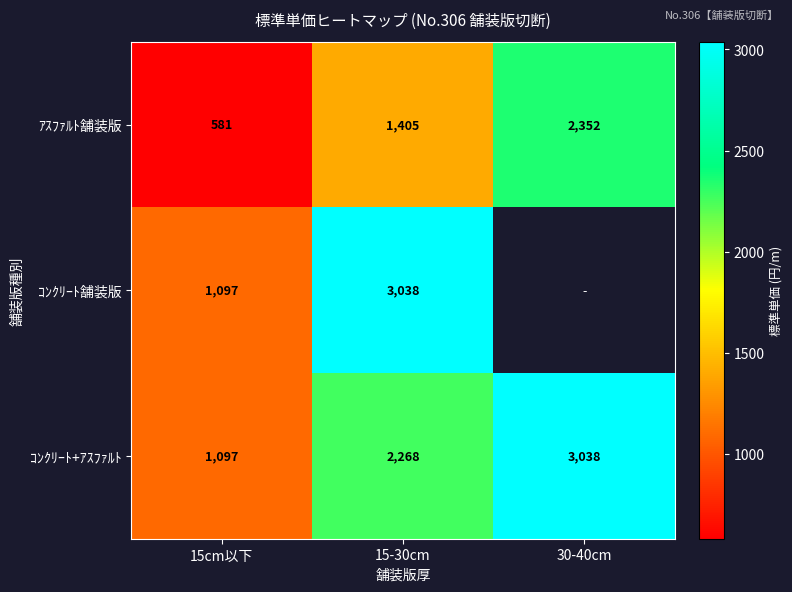

At 15-30cm, list the series in order from largest to smallest.

ｺﾝｸﾘｰﾄ舗装版, ｺﾝｸﾘｰﾄ+ｱｽﾌｧﾙﾄ, ｱｽﾌｧﾙﾄ舗装版